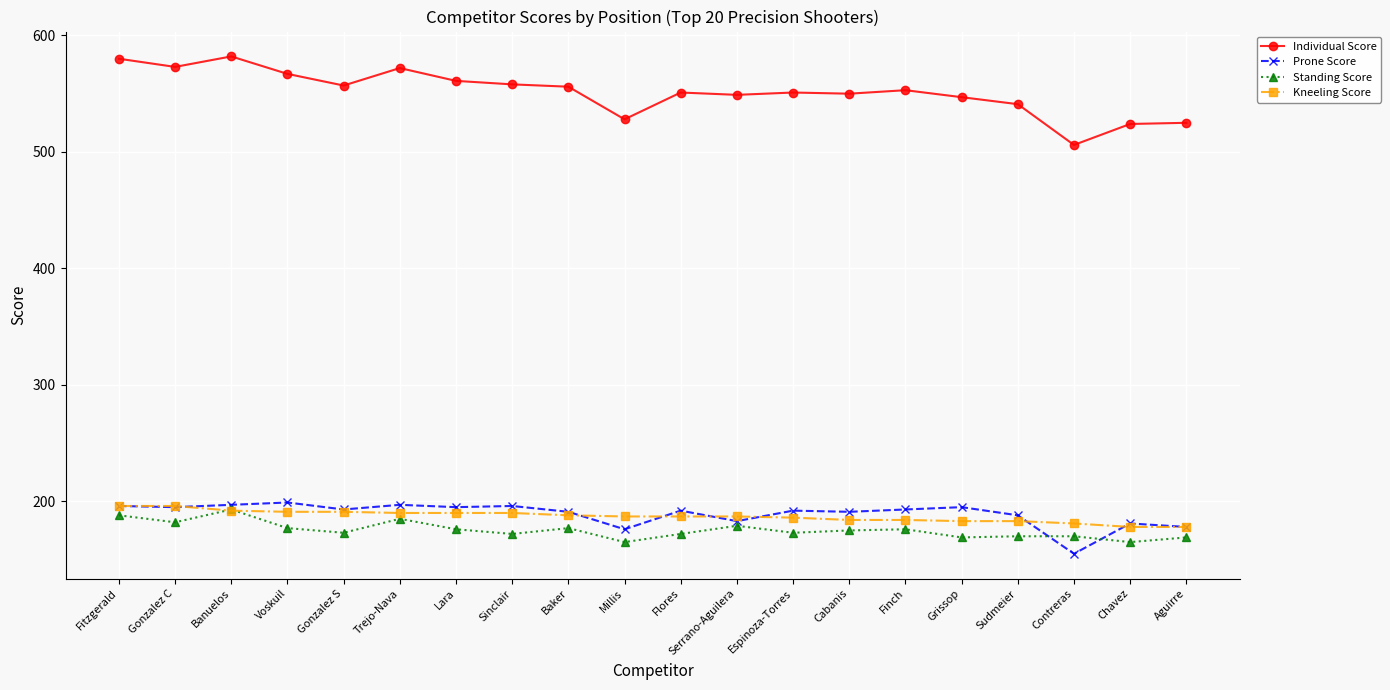

Count the number of categories in the chart.

20